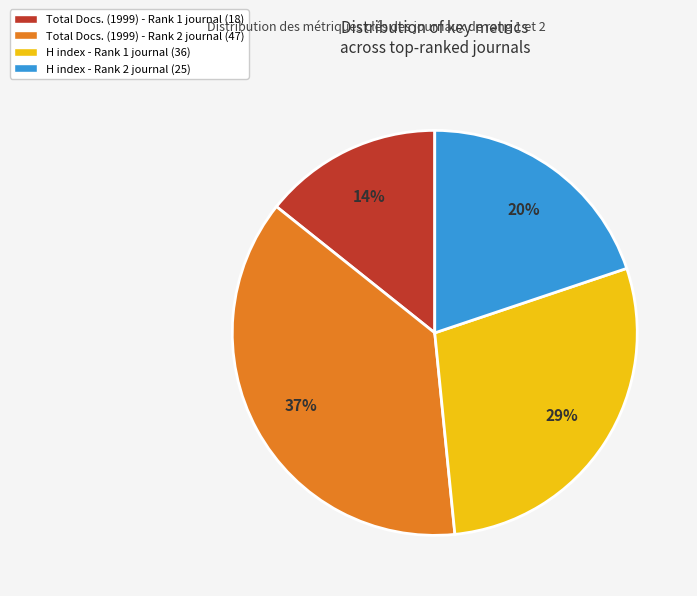

What is the smallest slice in the pie chart?

Total Docs. (1999) - Rank 1 journal (18)